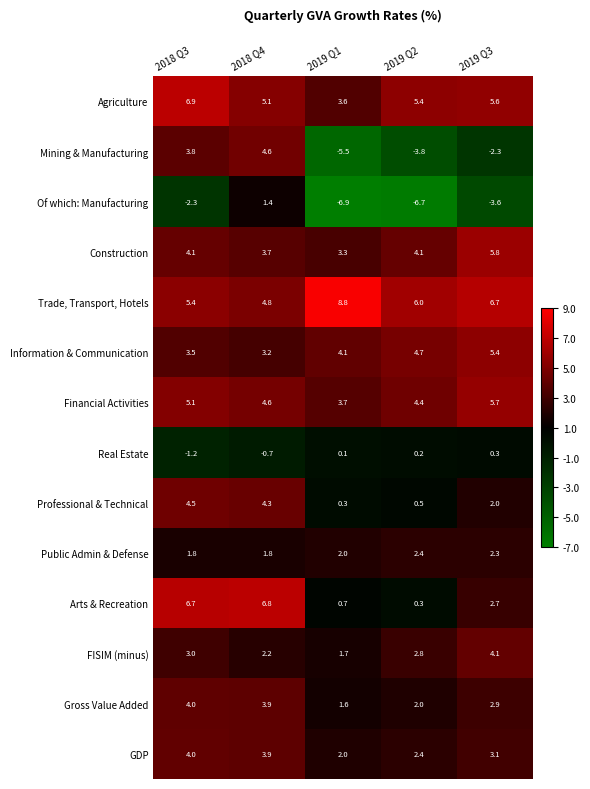

At which label does Real Estate first exceed 0?

2019 Q1